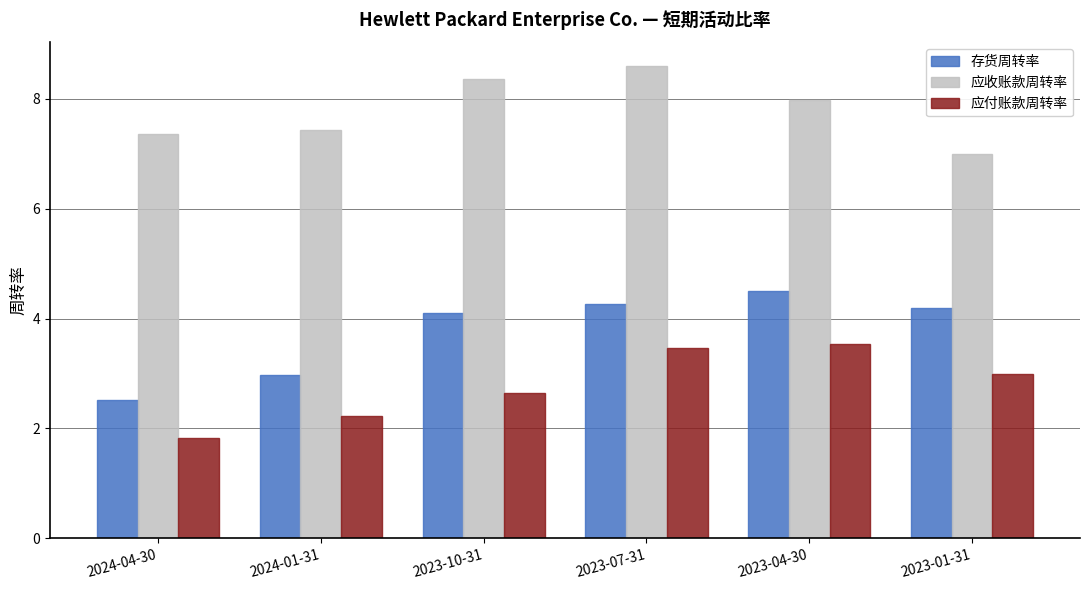

What is the maximum value shown in the chart?

8.6